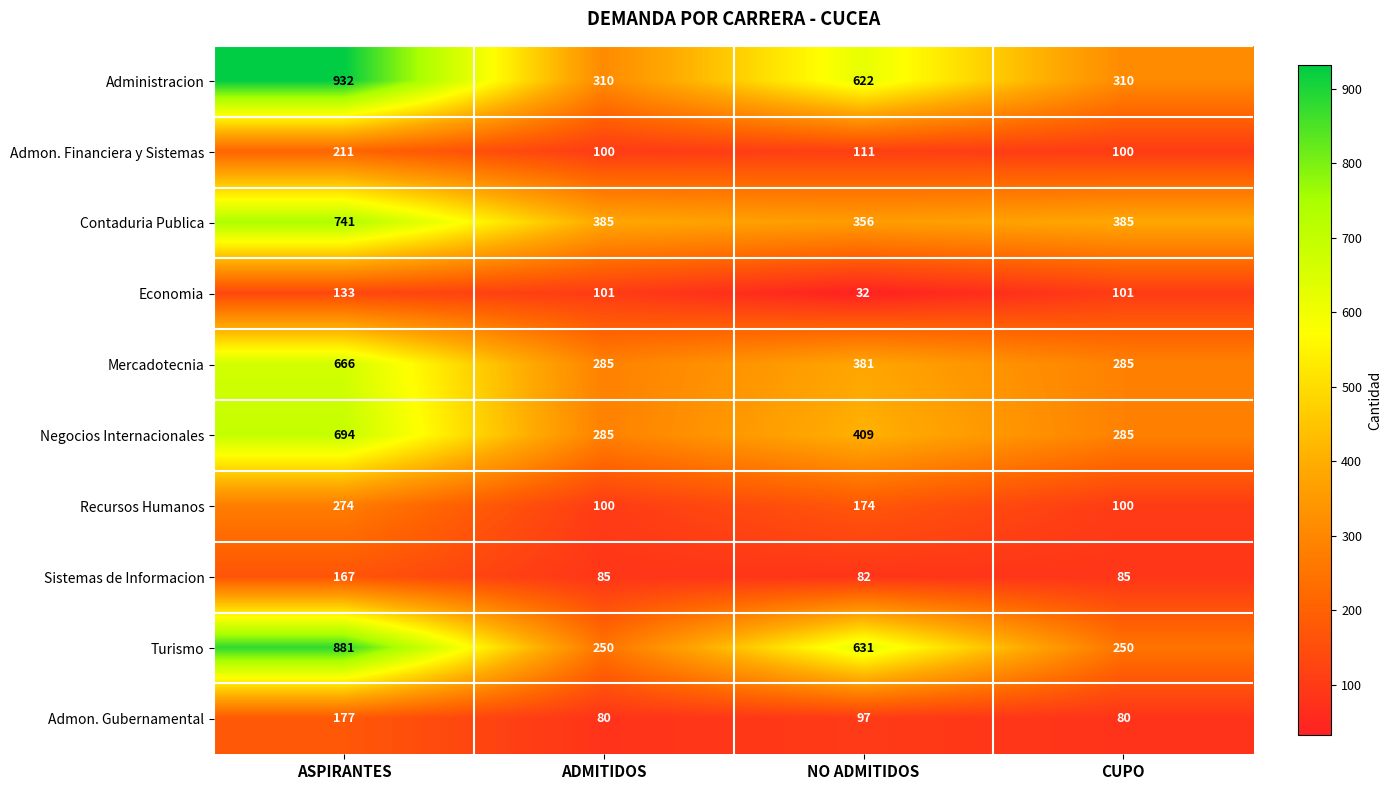

What is the difference between the highest and lowest values at ADMITIDOS?

305